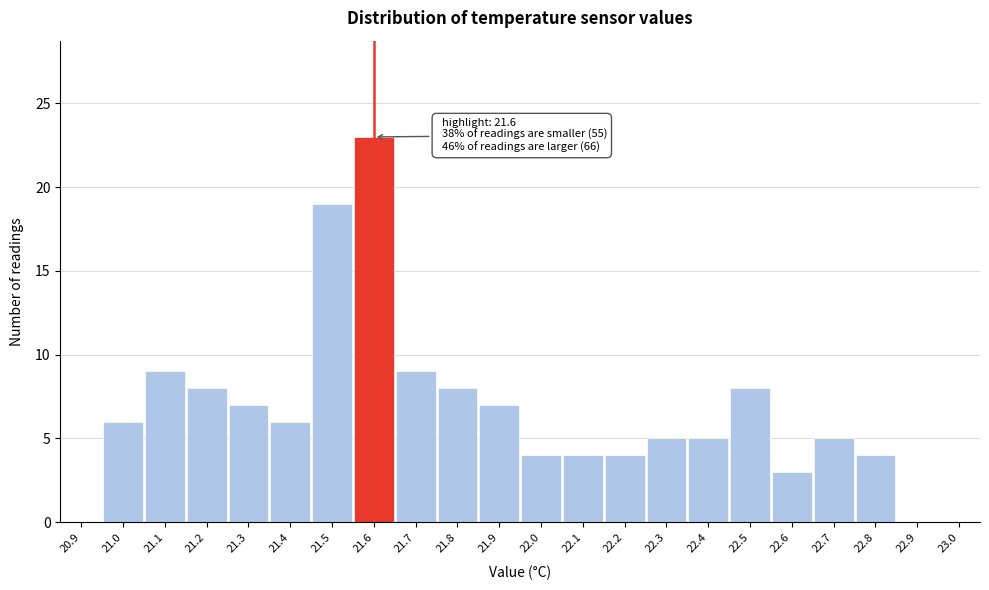

Which range on the x-axis has the tallest bar?

21.55 to 21.65